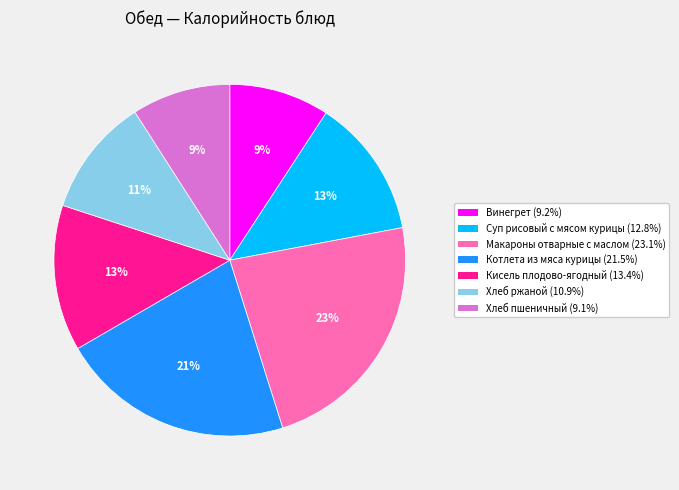

Count the number of slices in the pie.

7